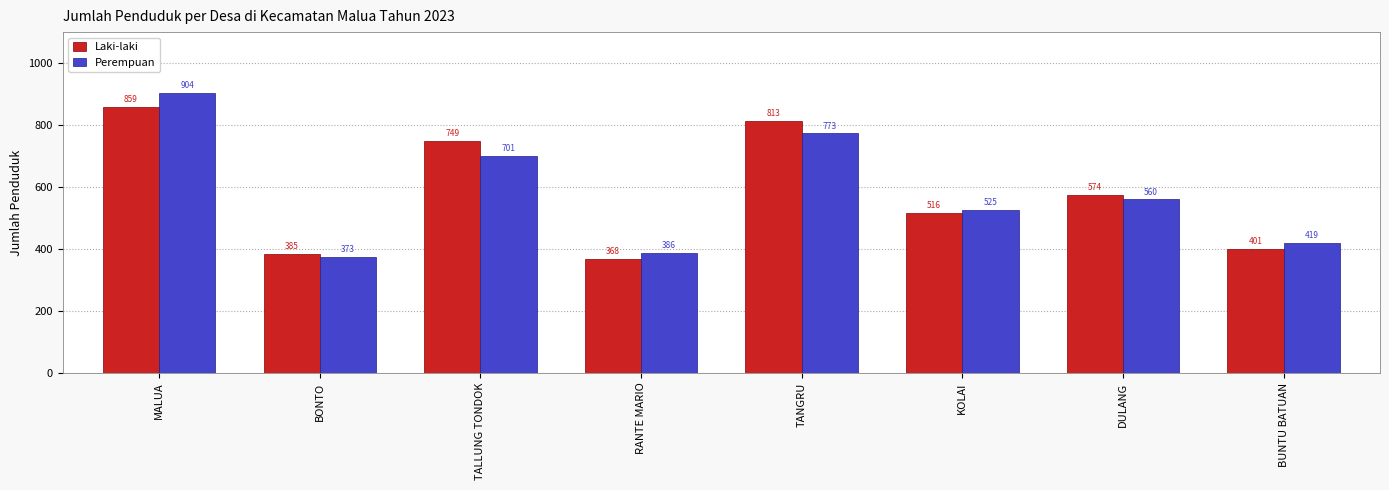

Is the value of Laki-laki at RANTE MARIO greater than the value of Perempuan at TANGRU?

No